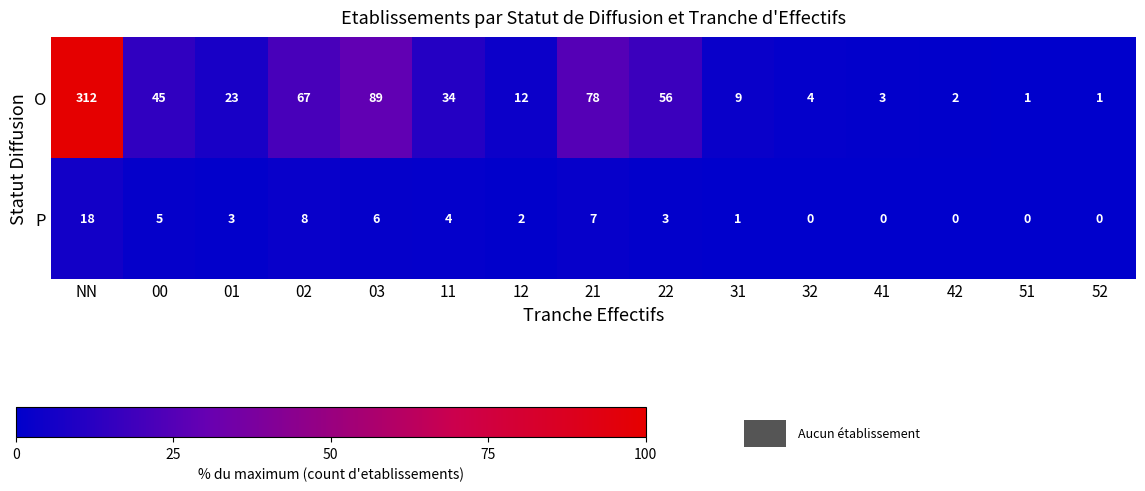

Reading right to left, list all the values displayed in this chart.

O: 52=1	51=1	42=2	41=3	32=4	31=9	22=56	21=78	12=12	11=34	03=89	02=67	01=23	00=45	NN=312
P: 52=0	51=0	42=0	41=0	32=0	31=1	22=3	21=7	12=2	11=4	03=6	02=8	01=3	00=5	NN=18